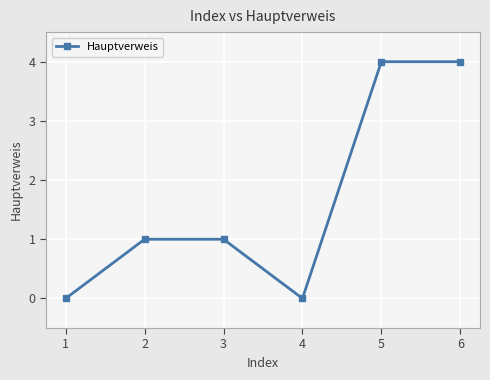

Reading left to right, extract all data points from this chart.

1=0	2=1	3=1	4=0	5=4	6=4